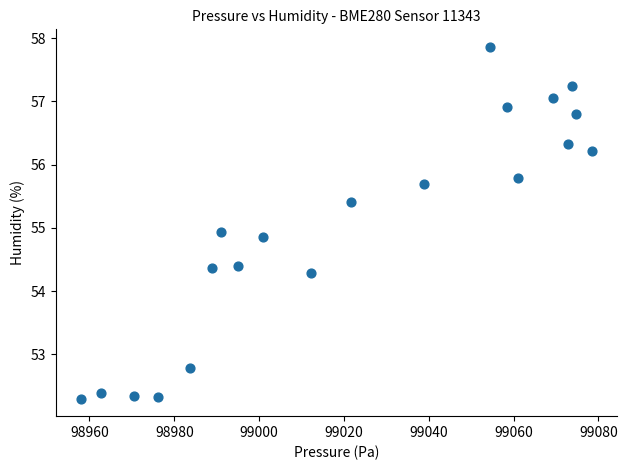

What is the range of X values (max minus min)?

120.4